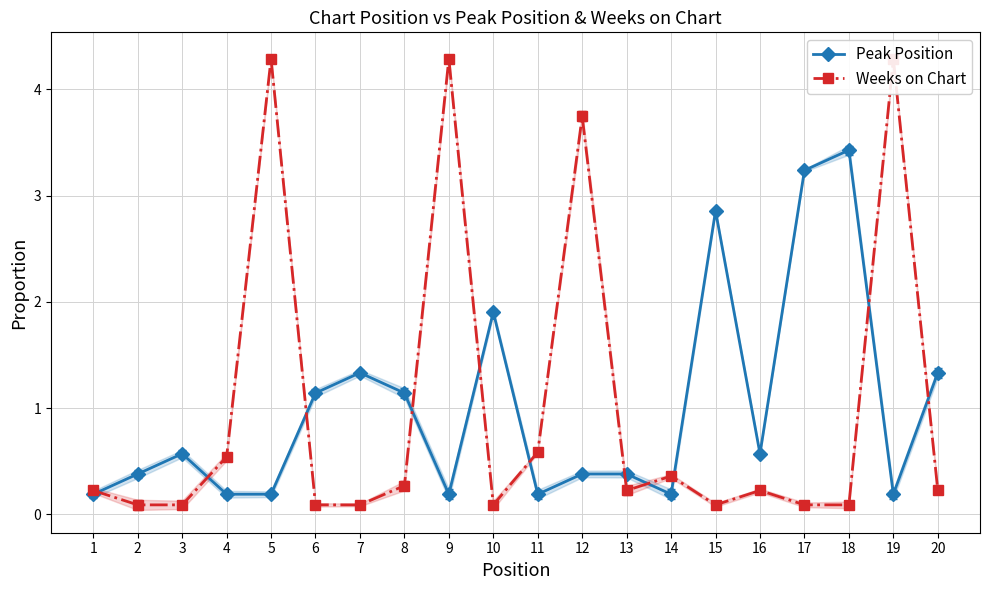

What is the difference between the Peak Position values at 10 and 2?

1.5